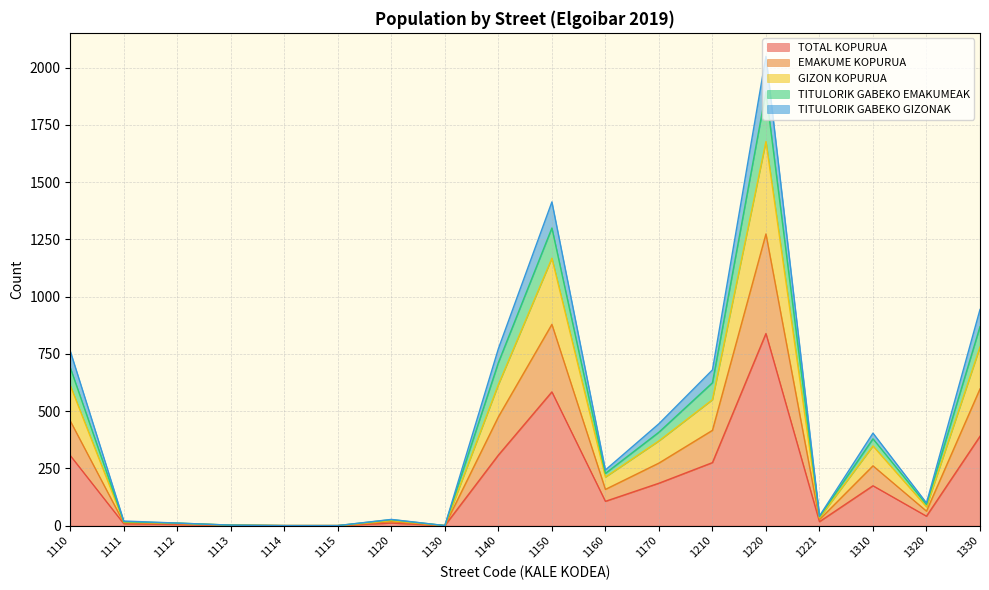

Is it true that TOTAL KOPURUA equals -546 at 1115?

False